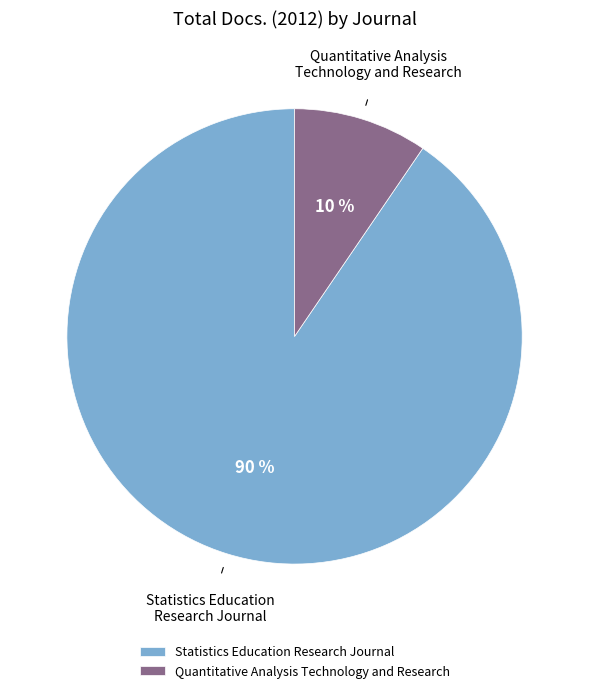

Does Quantitative Analysis Technology and Research represent more than half of the total?

No